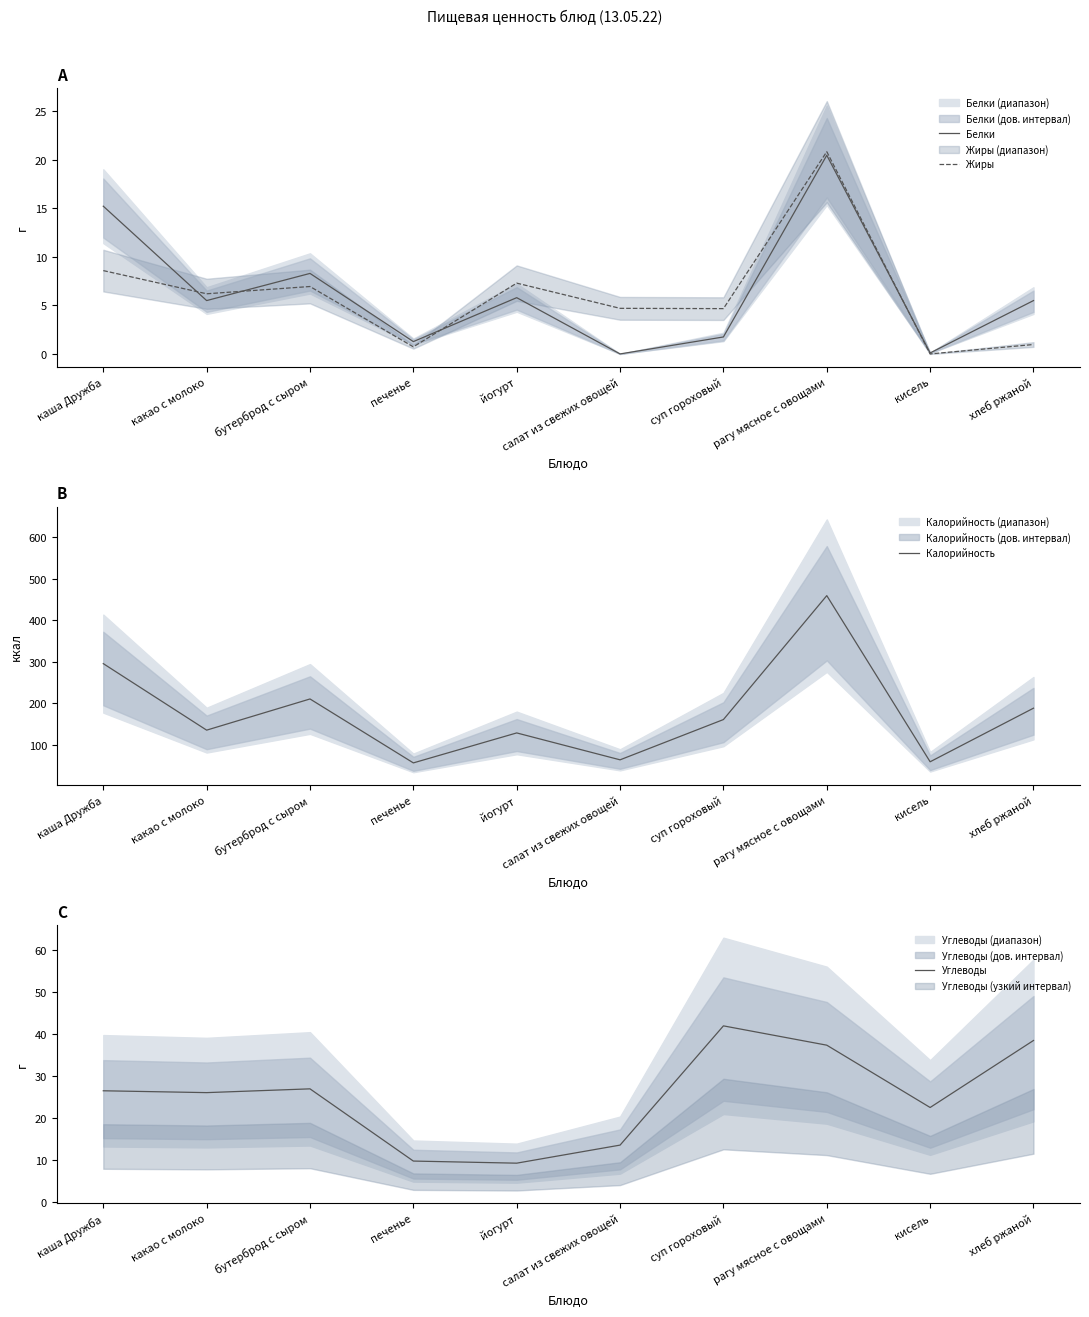

True or false: Калорийность has a value of 386.5 at каша Дружба.

False